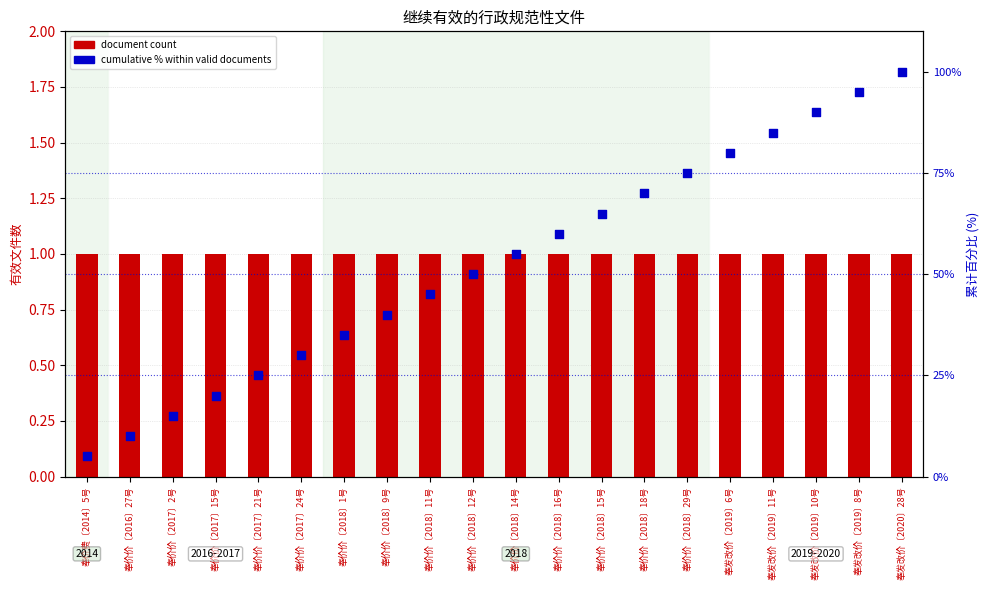

What are all the series names shown in the legend?

document count, cumulative % within valid documents